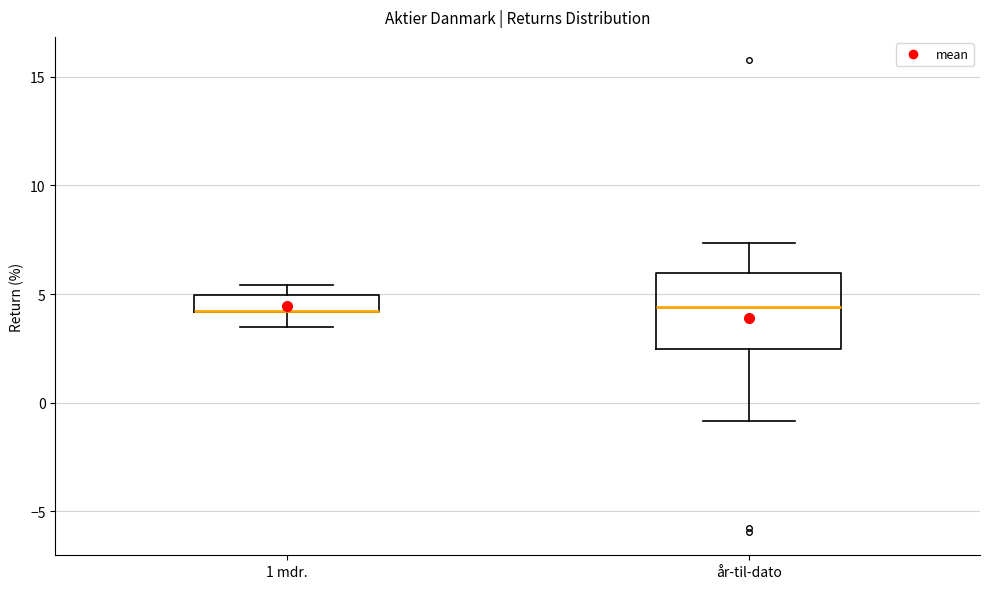

Reading left to right, transcribe this box plot: for each box, give where its median line is, the range the box spans, and where its two whiskers end, as read against the y-axis. The values are not printed on the chart, so give them approximately, as read against the axis.

1 mdr.: median 4.0 (drawn on the box's lower edge), box 4.0 to 5.0, whiskers 3.5 to 5.5
år-til-dato: median 4.5, box 2.5 to 6.0, whiskers -1.0 to 7.5